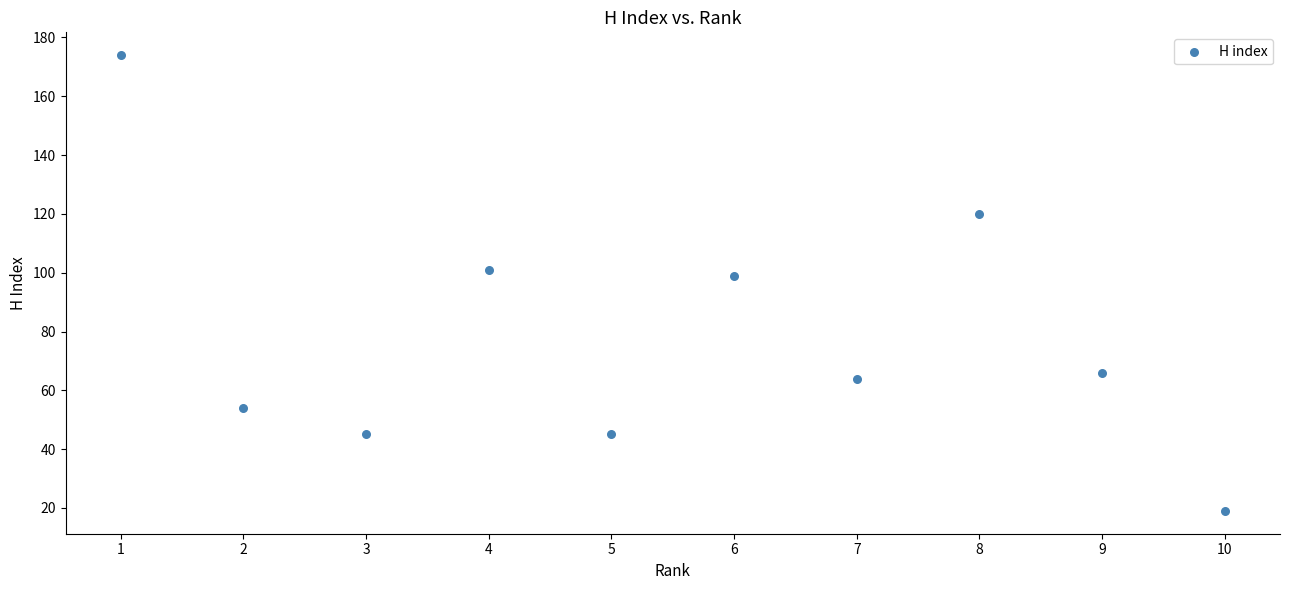

What Y value in the scatter plot is closest to 96?

99